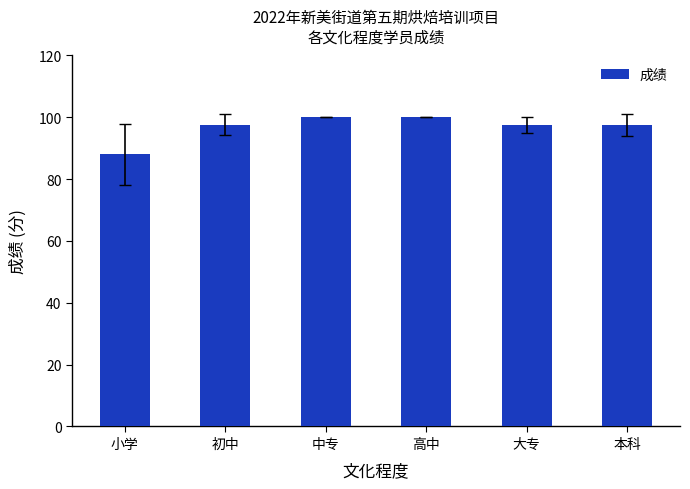

What value does the data have at 初中?

97.7